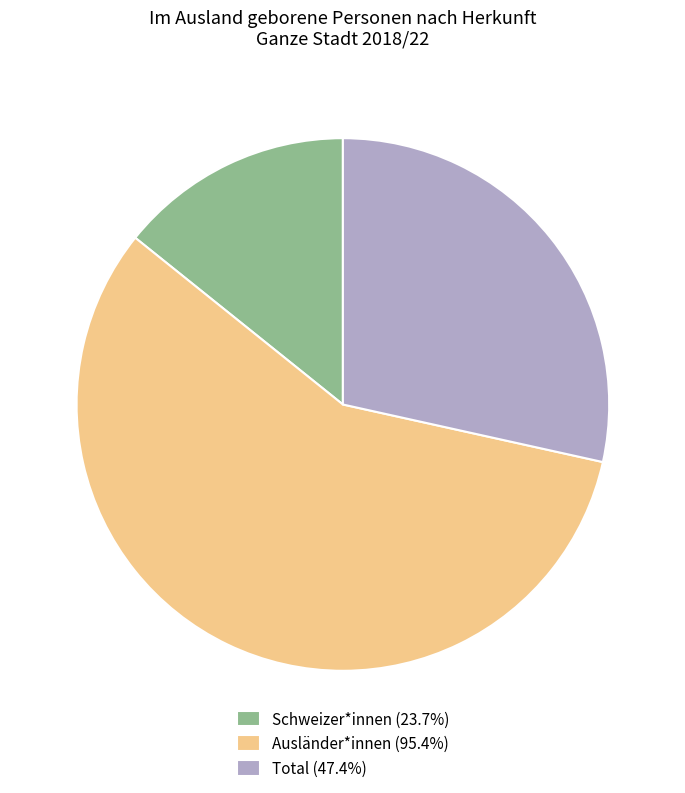

Do Schweizer*innen (23.7%) and Total (47.4%) together represent more than half of the pie?

No